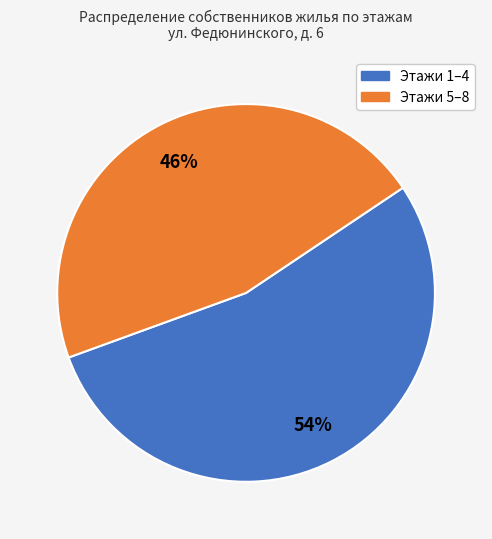

To the nearest percent, what is the average slice percentage?

50%